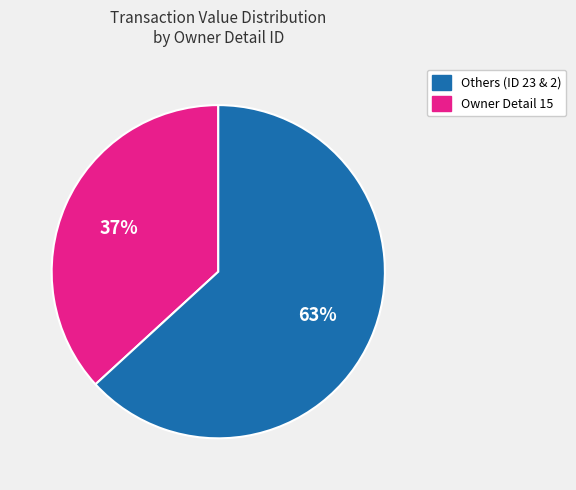

Does any single category account for the majority?

Yes